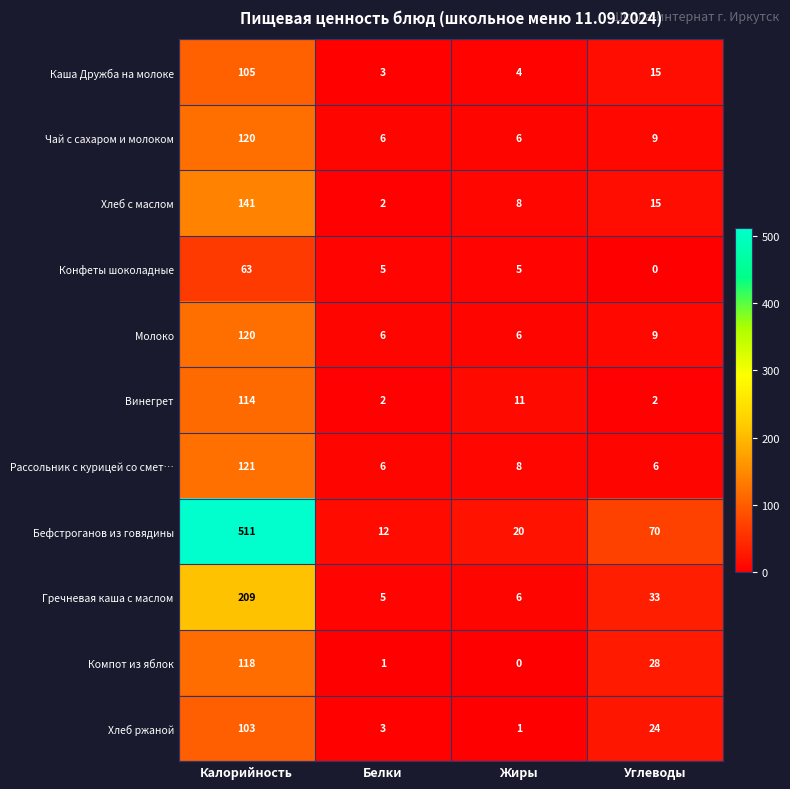

What is the total value across all series at Жиры?

75